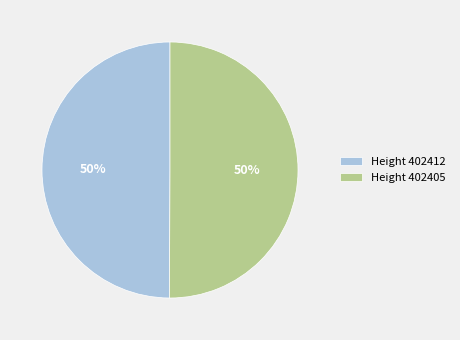

Do Height 402412 and Height 402405 together represent more than half of the pie?

Yes